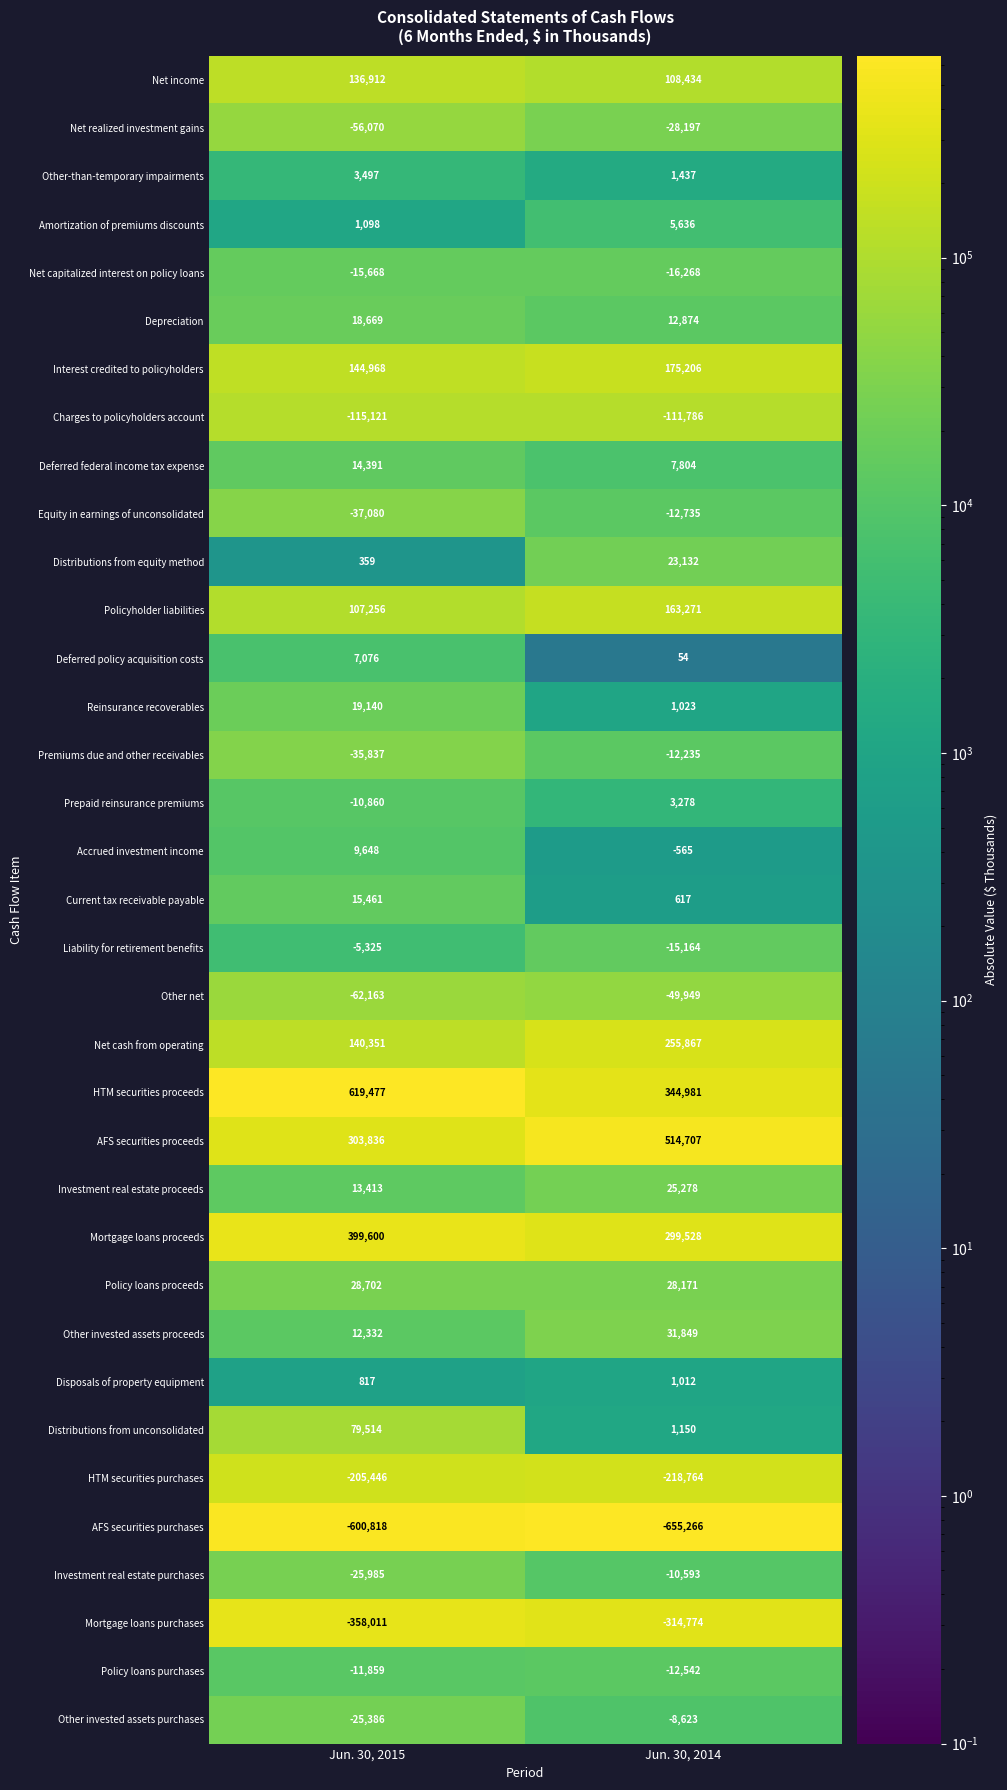

Which category has the highest value in the Net cash from operating series?

Jun. 30, 2014